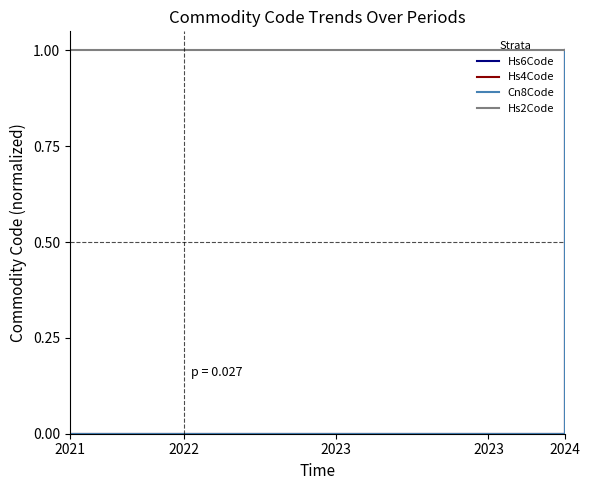

Does the chart display data point markers on the line(s)?

No